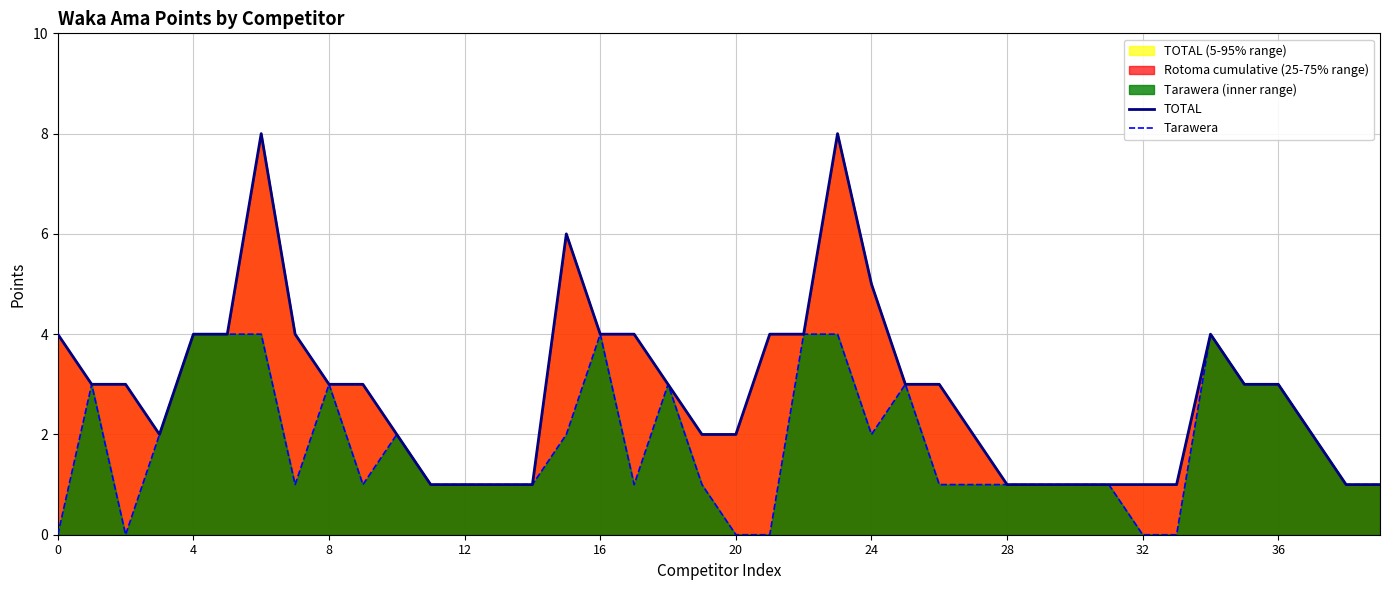

How many TOTAL values are between 1 and 4?

36